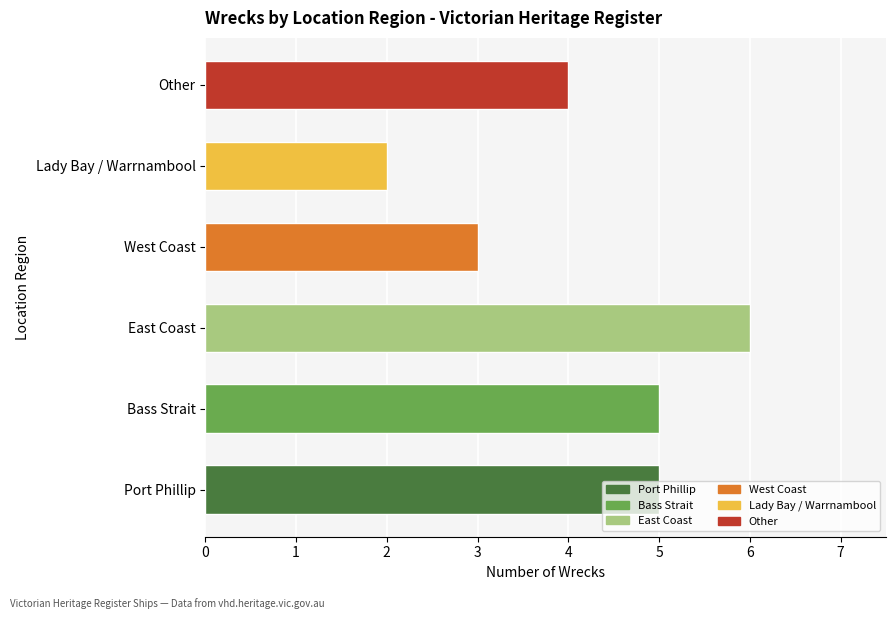

Which has a higher value, Bass Strait or Other?

Bass Strait